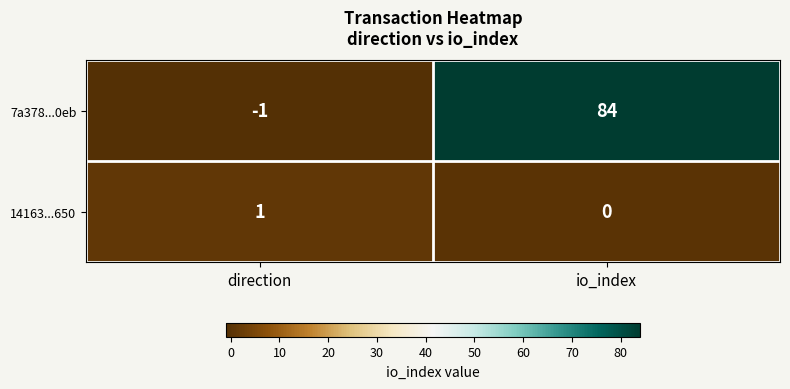

What is the sum of the 7a378...0eb values at io_index and direction?

83